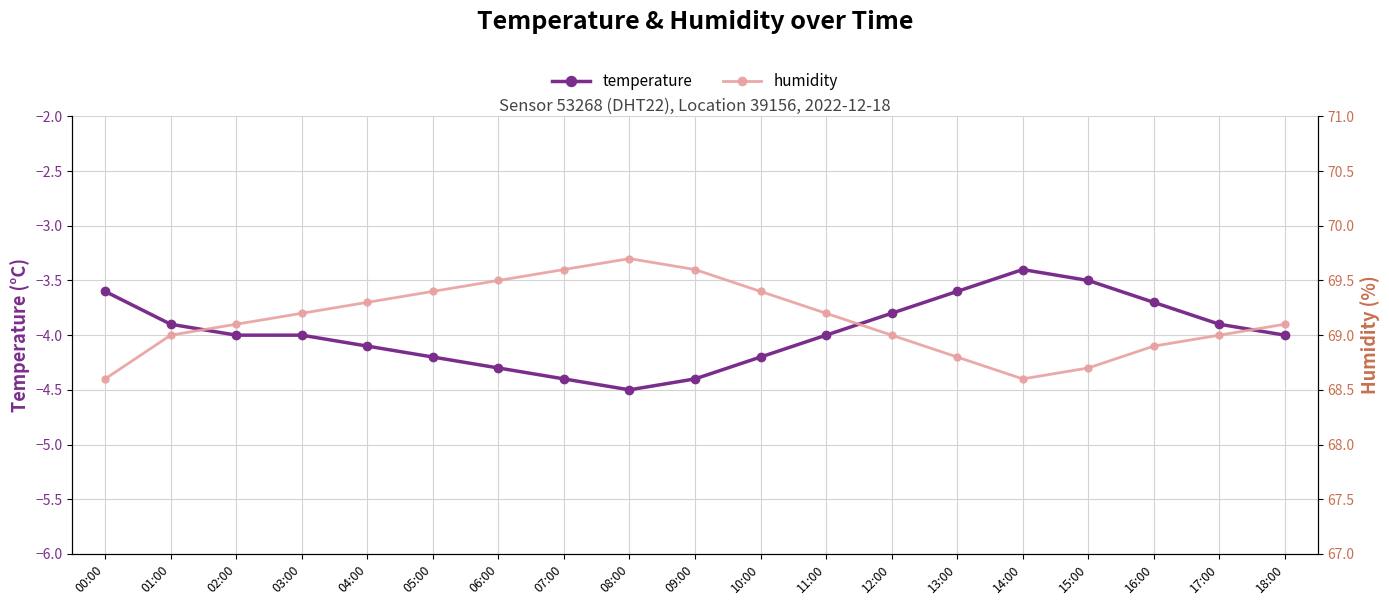

Between 05:00 and 09:00, which series saw the biggest shift?

temperature